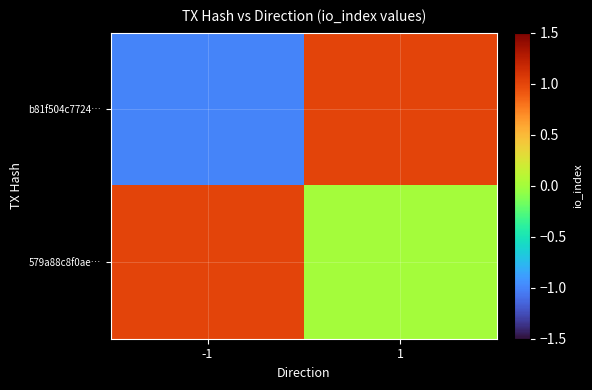

At how many categories does at least one series exceed 0?

2